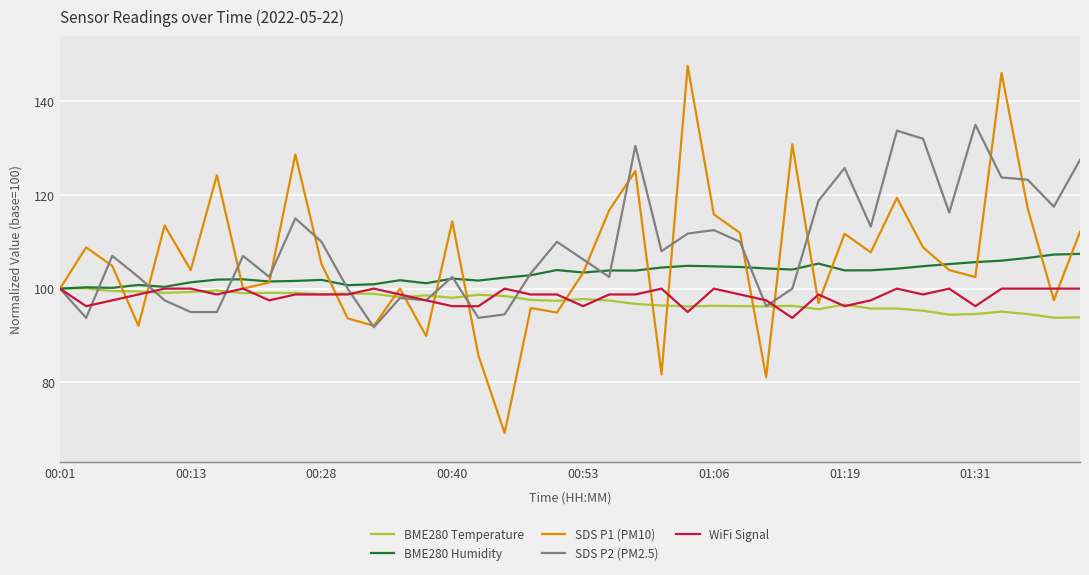

What is the minimum value for SDS P1 (PM10)?

69.2